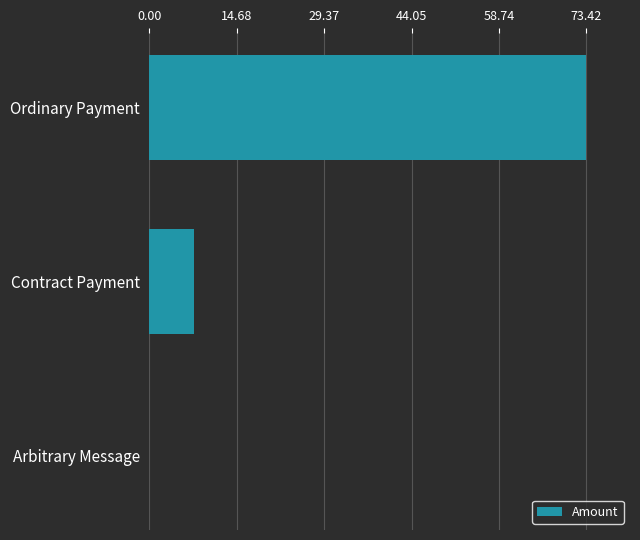

Are the bars horizontal?

Yes